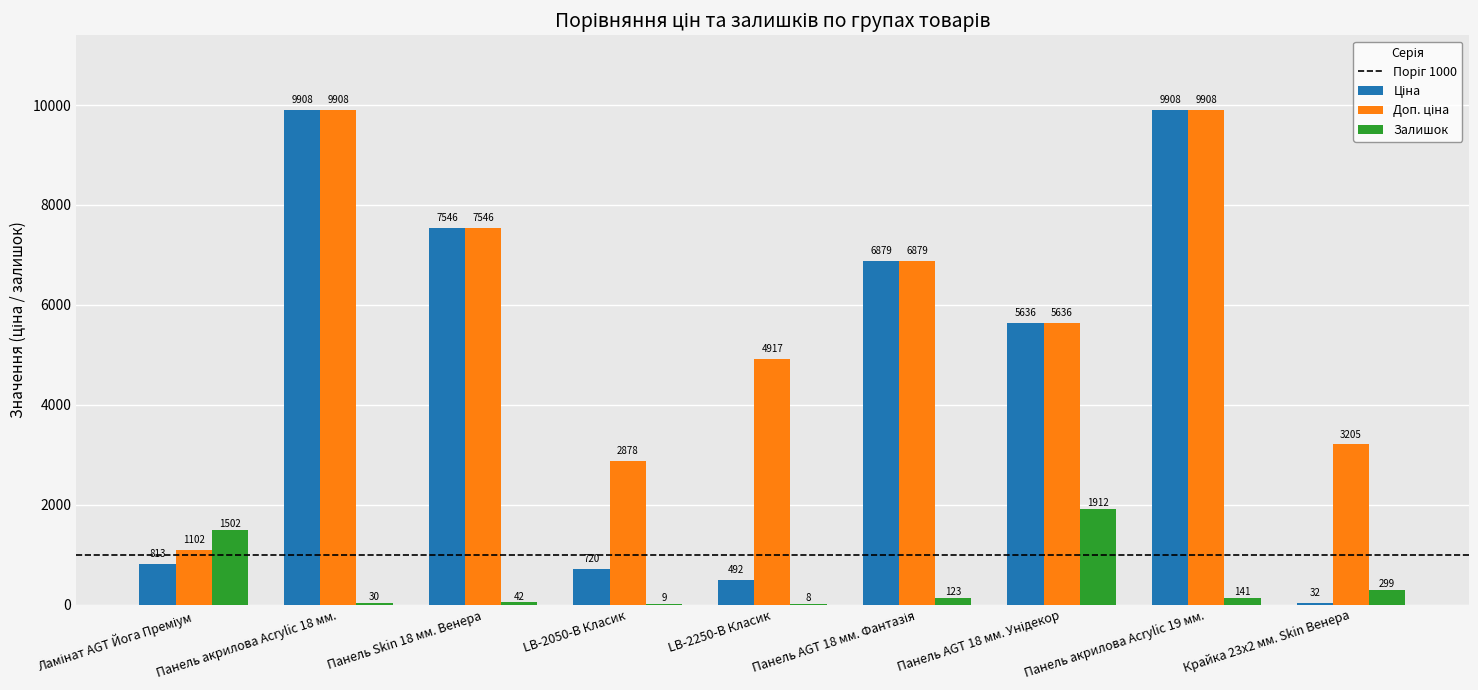

At which category is the sum across all series the highest?

Панель акрилова Acrylic 19 мм.